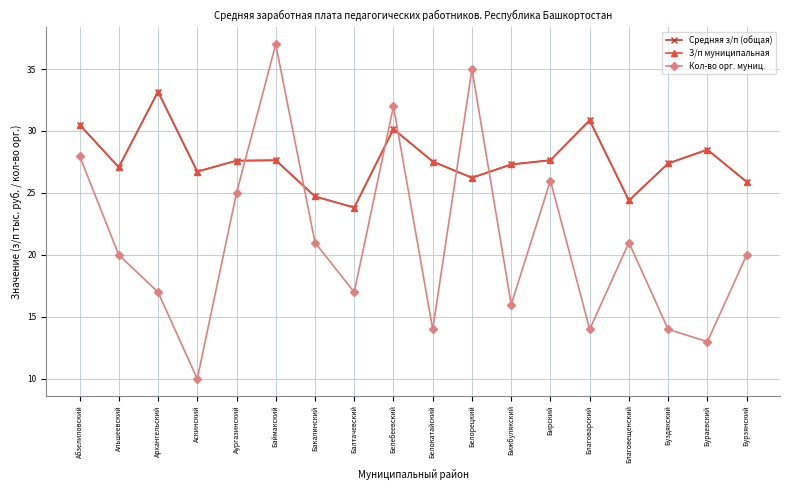

What is the label of the 1st point from the right?

Бурзянский